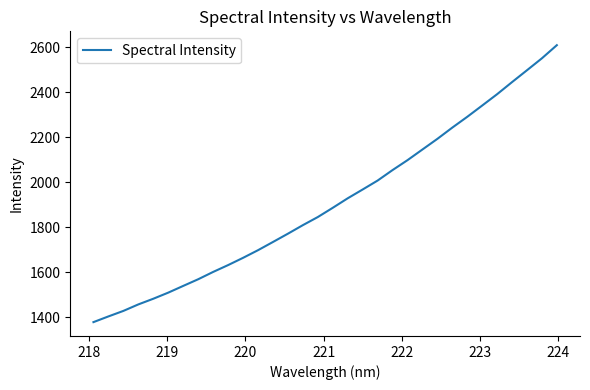

What is the maximum value shown in the chart?

2608.7